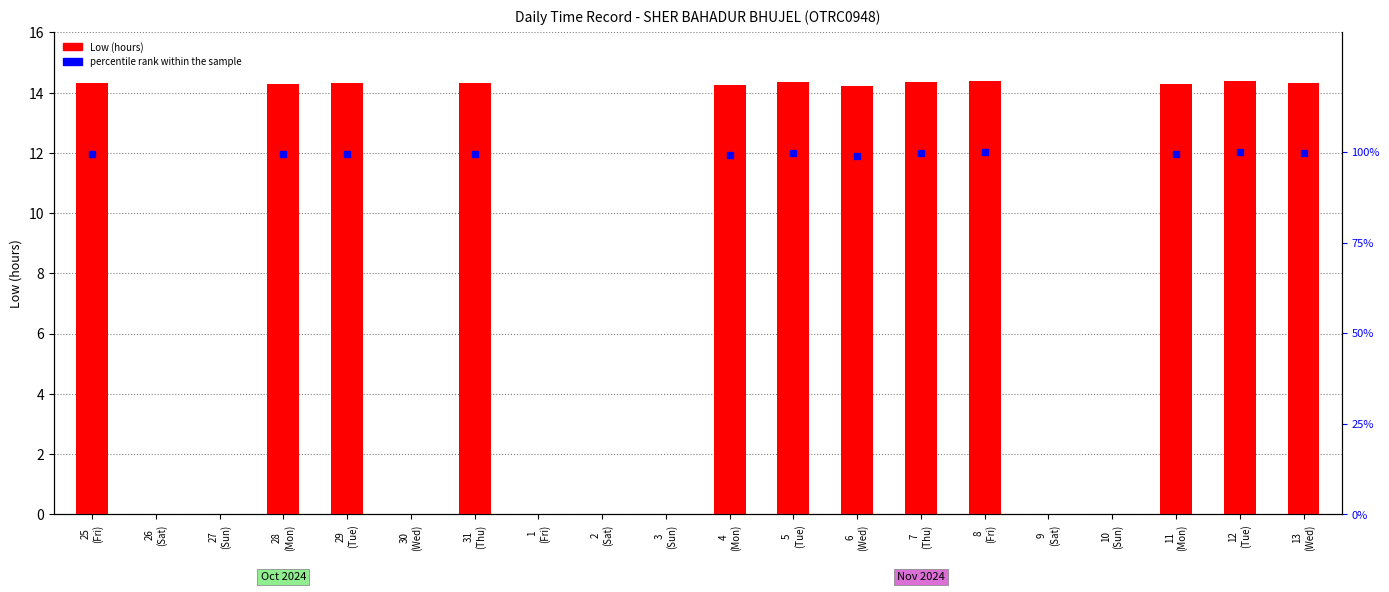

Does the chart contain any negative values?

No